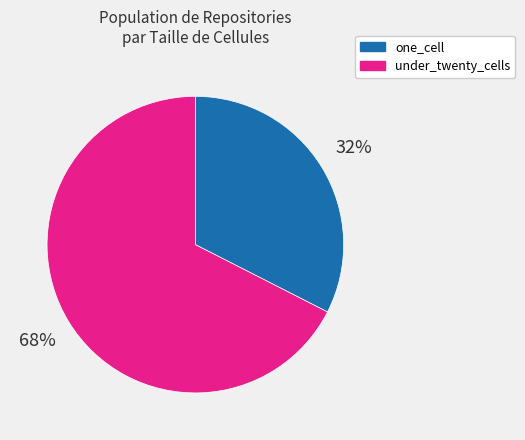

Which has a higher value, under_twenty_cells or one_cell?

under_twenty_cells